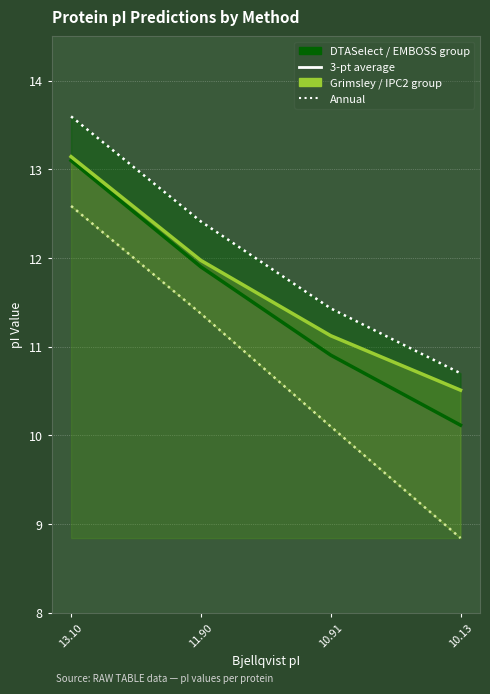

True or false: DTASelect (3-pt avg) and Grimsley (3-pt avg) cross at least once.

False